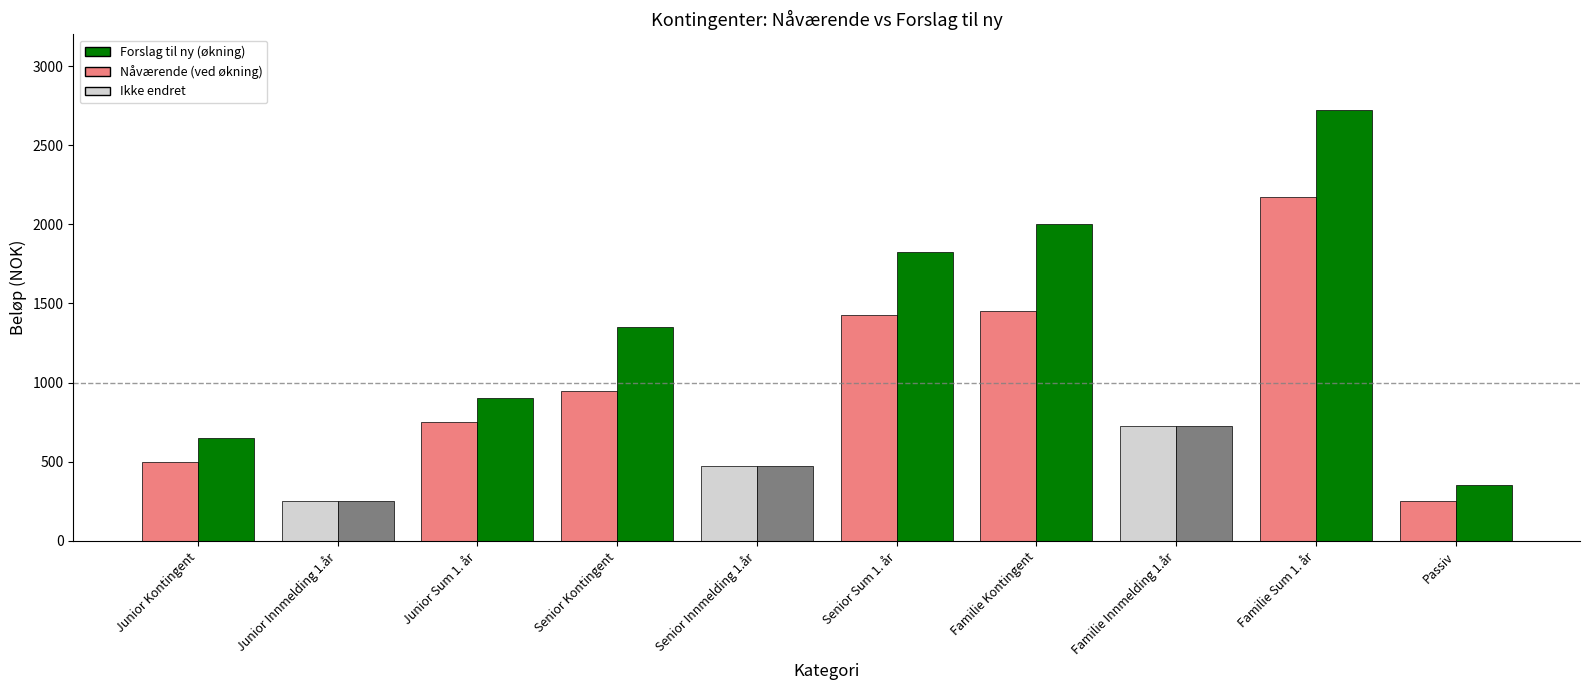

What is the total value across all series at Junior Kontingent?

1150